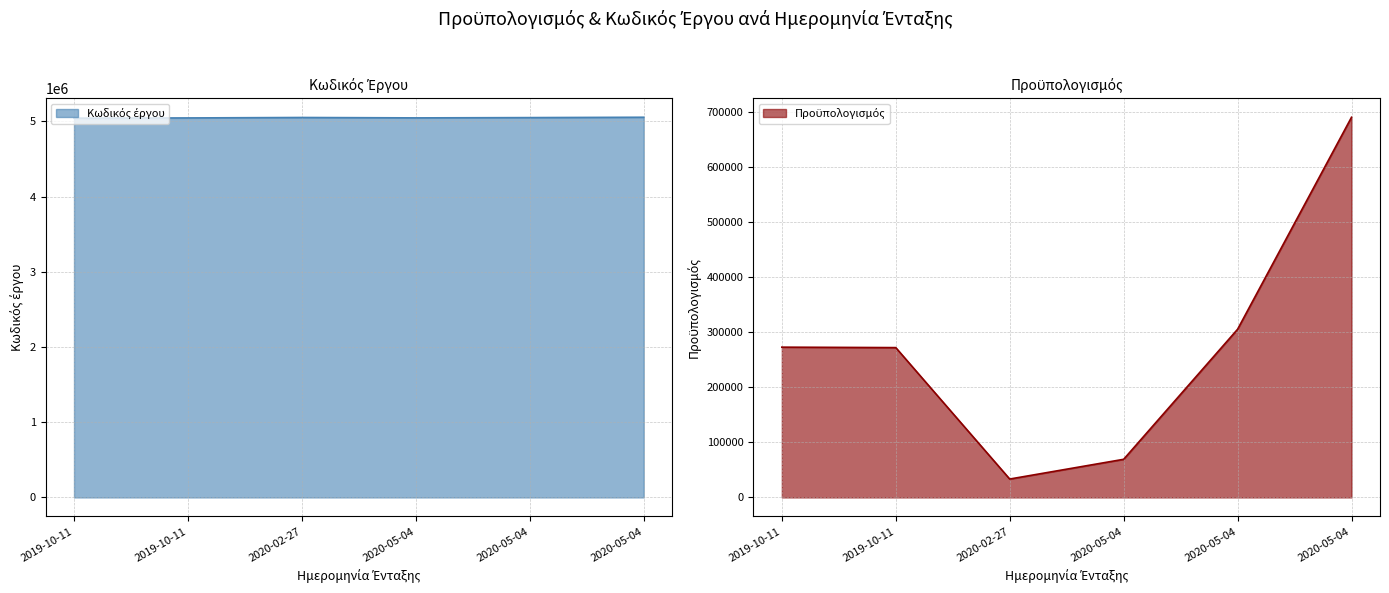

At which category is the sum across all series the highest?

2020-05-04